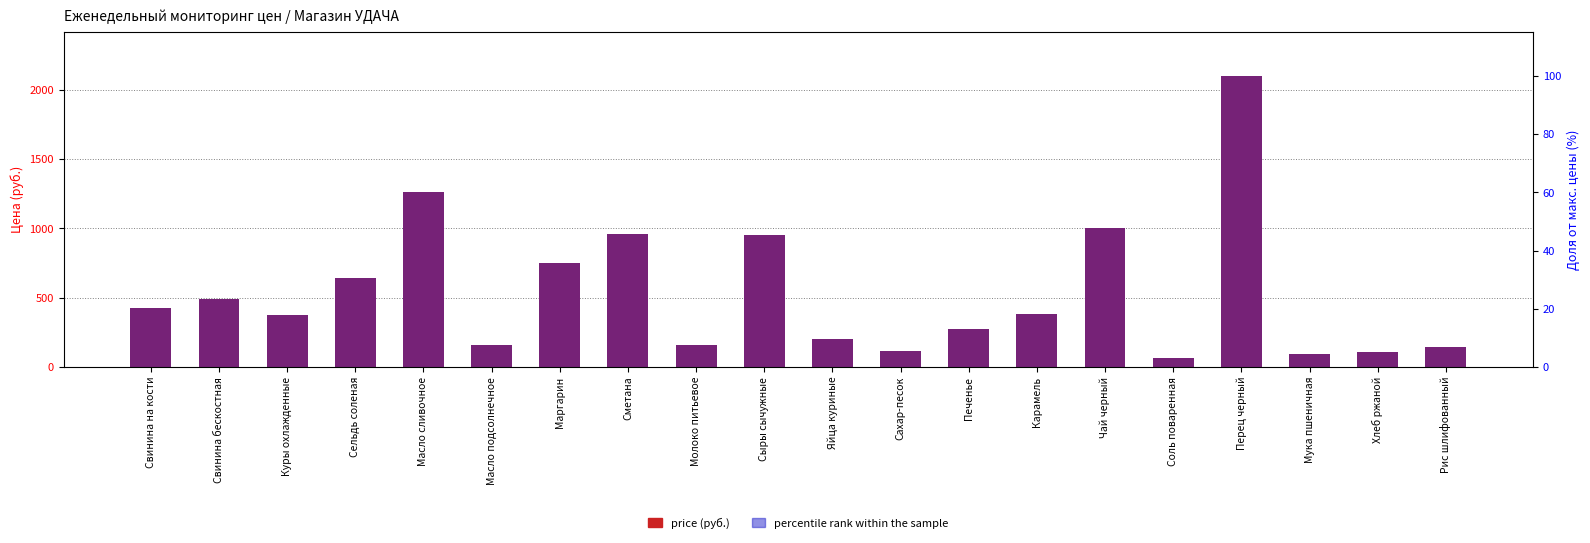

Rank the series at Яйца куриные from lowest to highest value.

percentile rank within the sample, price (руб.)